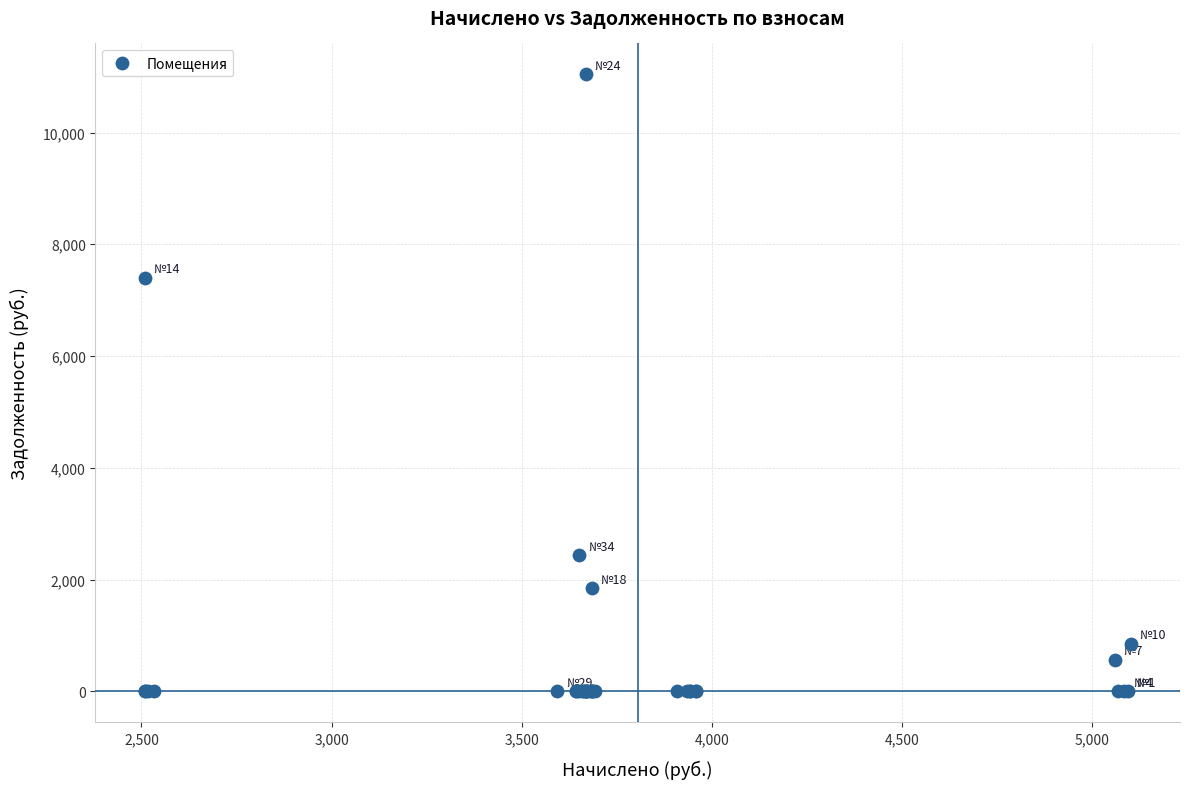

What Y value in the scatter plot is closest to 5520?

7399.3